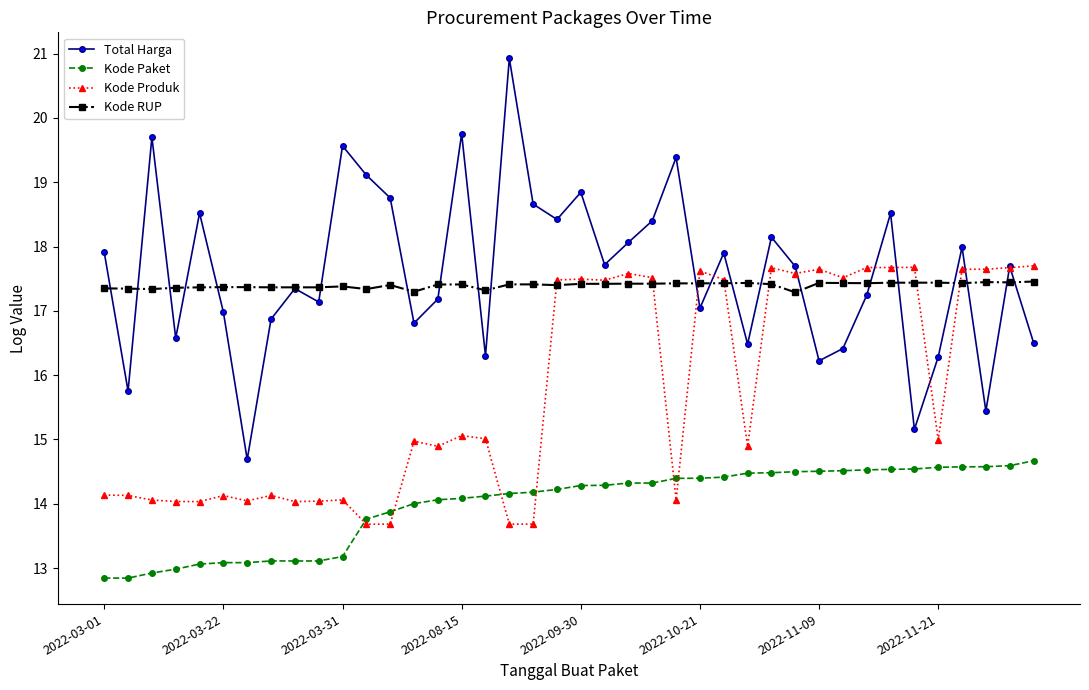

Which series has the widest spread of values?

Total Harga